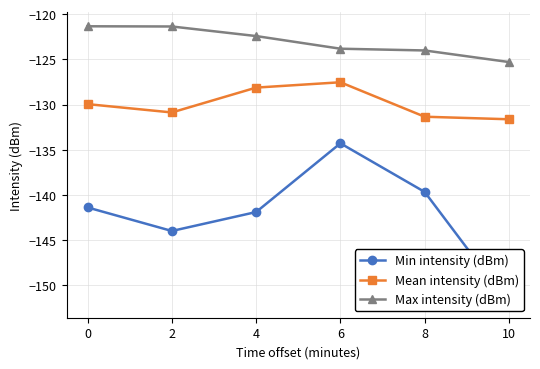

How many data points in Max intensity (dBm) are above -122?

2